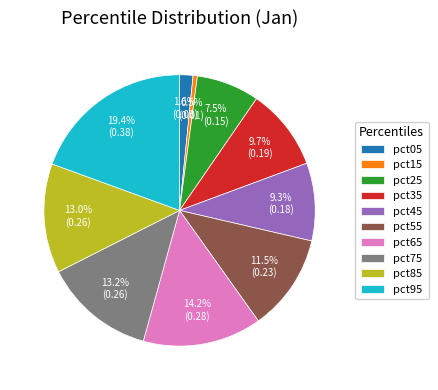

Do pct05 and pct95 together represent more than half of the pie?

No